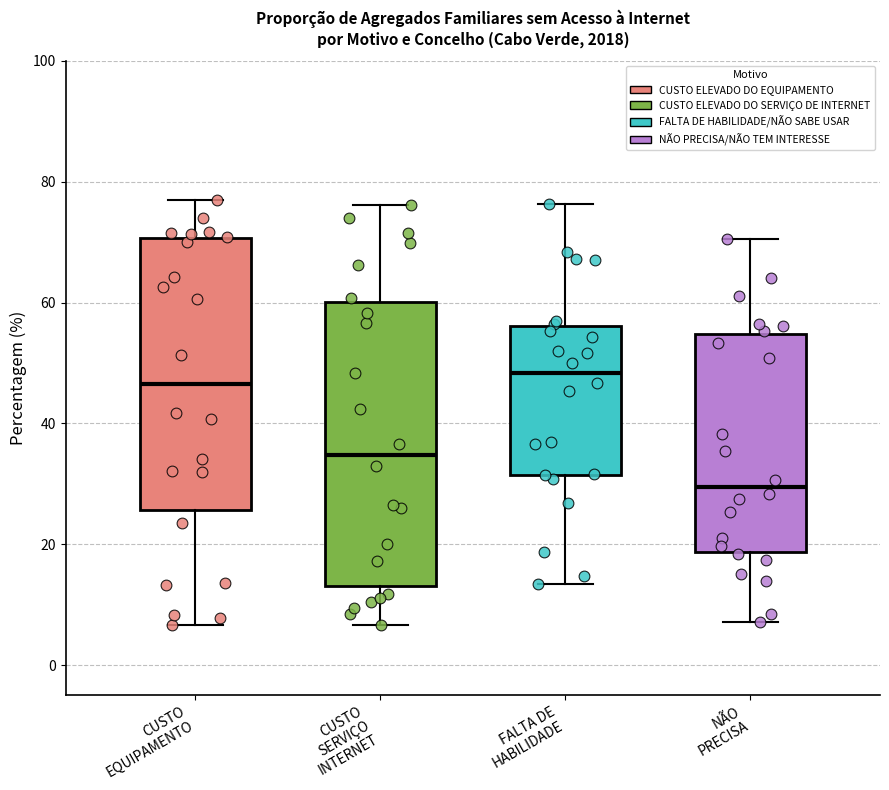

Reading left to right, transcribe this box plot: for each box, give where its median line is, the range the box spans, and where its two whiskers end, as read against the y-axis. The values are not printed on the chart, so give them approximately, as read against the axis.

CUSTO EQUIPAMENTO: median 46, box 26 to 70, whiskers 6 to 76
CUSTO SERVIÇO INTERNET: median 34, box 14 to 60, whiskers 6 to 76
FALTA DE HABILIDADE: median 48, box 32 to 56, whiskers 14 to 76
NÃO PRECISA: median 30, box 18 to 54, whiskers 8 to 70